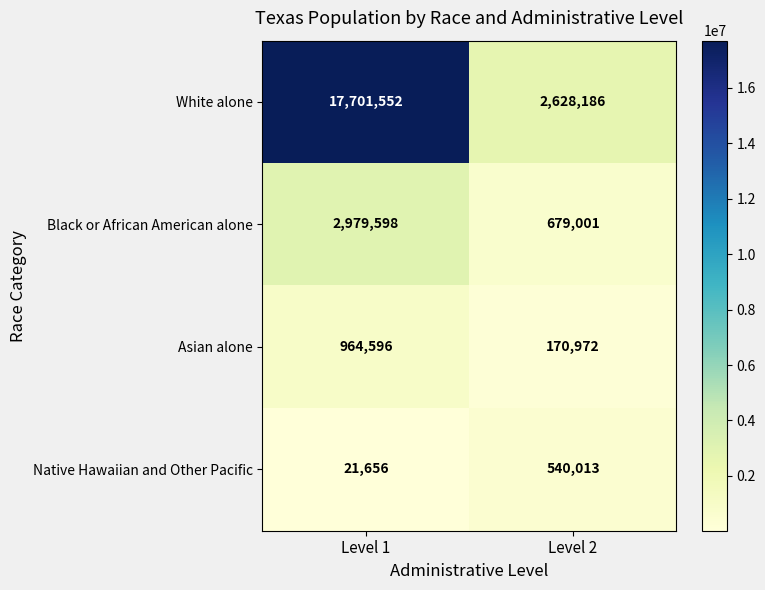

Reading left to right, what are all the values shown in this chart?

White alone: 17701552	2628186
Black or African American alone: 2979598	679001
Asian alone: 964596	170972
Native Hawaiian and Other Pacific: 21656	540013